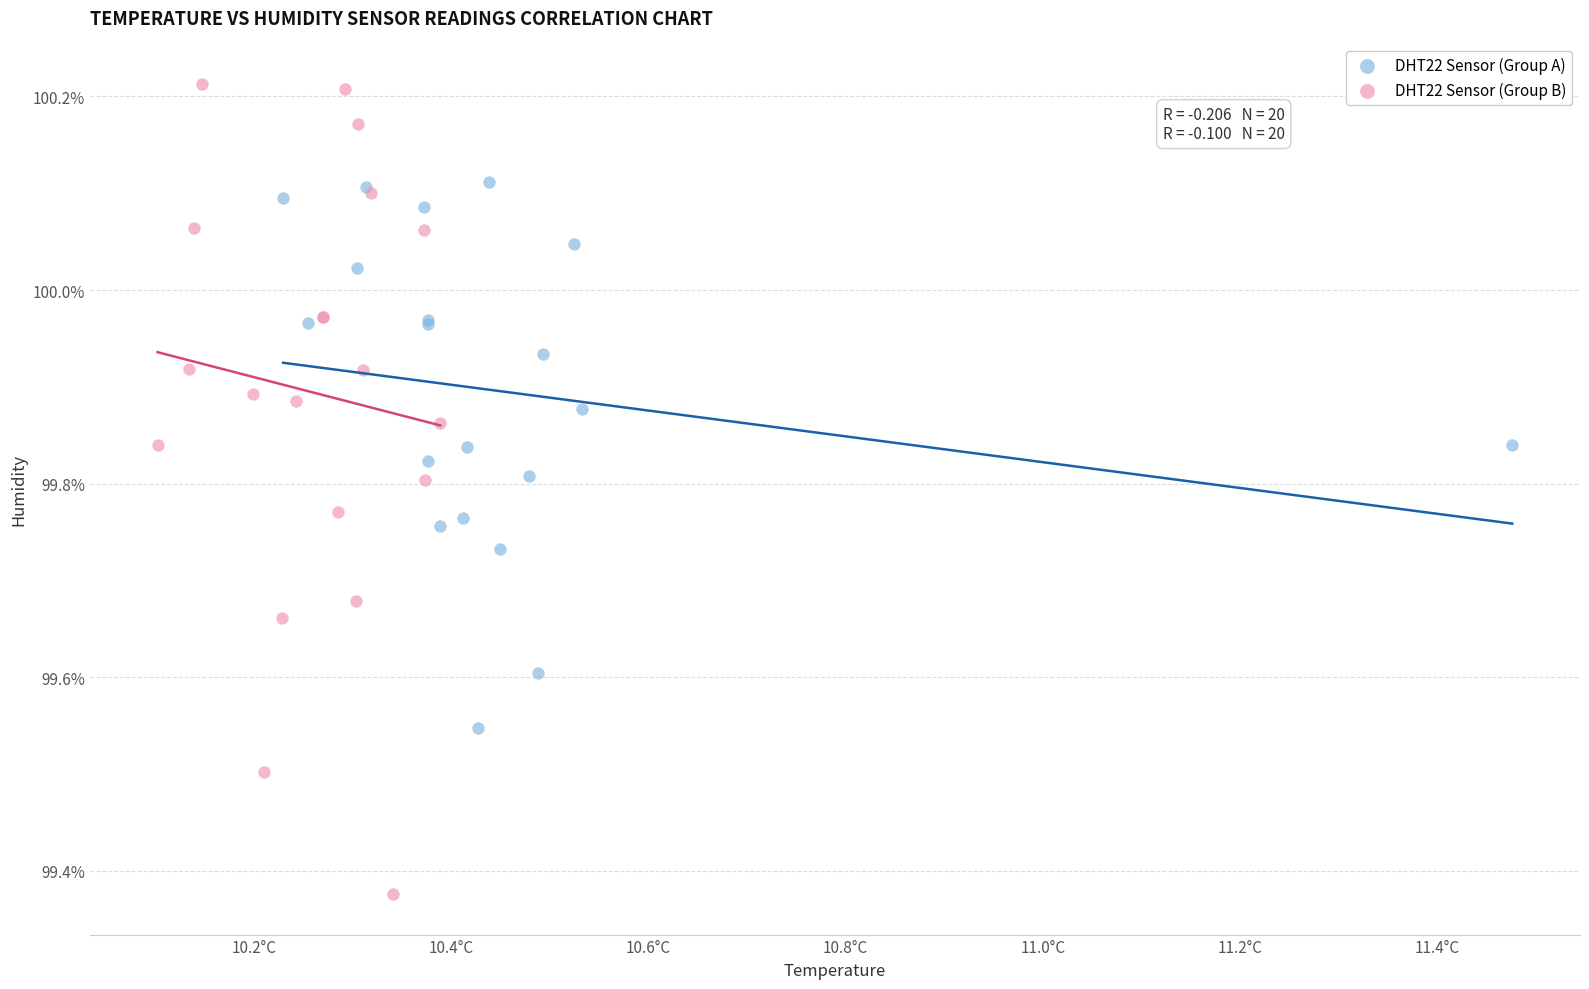

Which series reaches the minimum Y coordinate?

DHT22 Sensor (Group B)